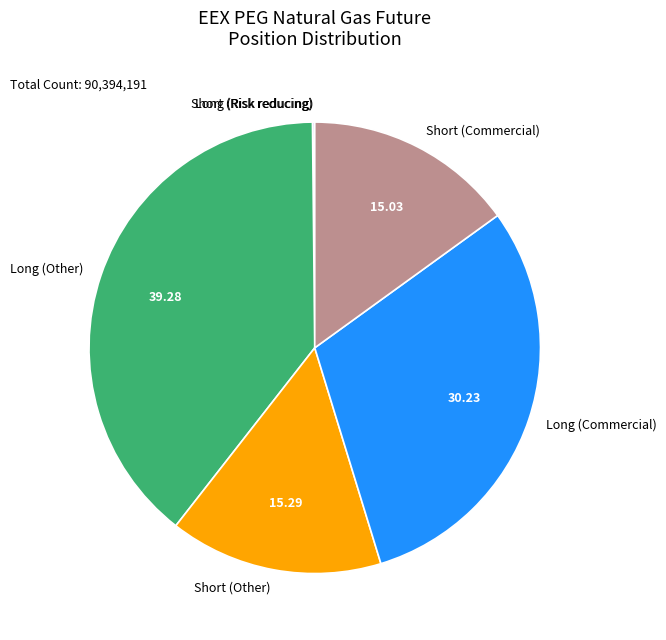

Is the sum of Short (Commercial) and Long (Commercial) greater than half?

No